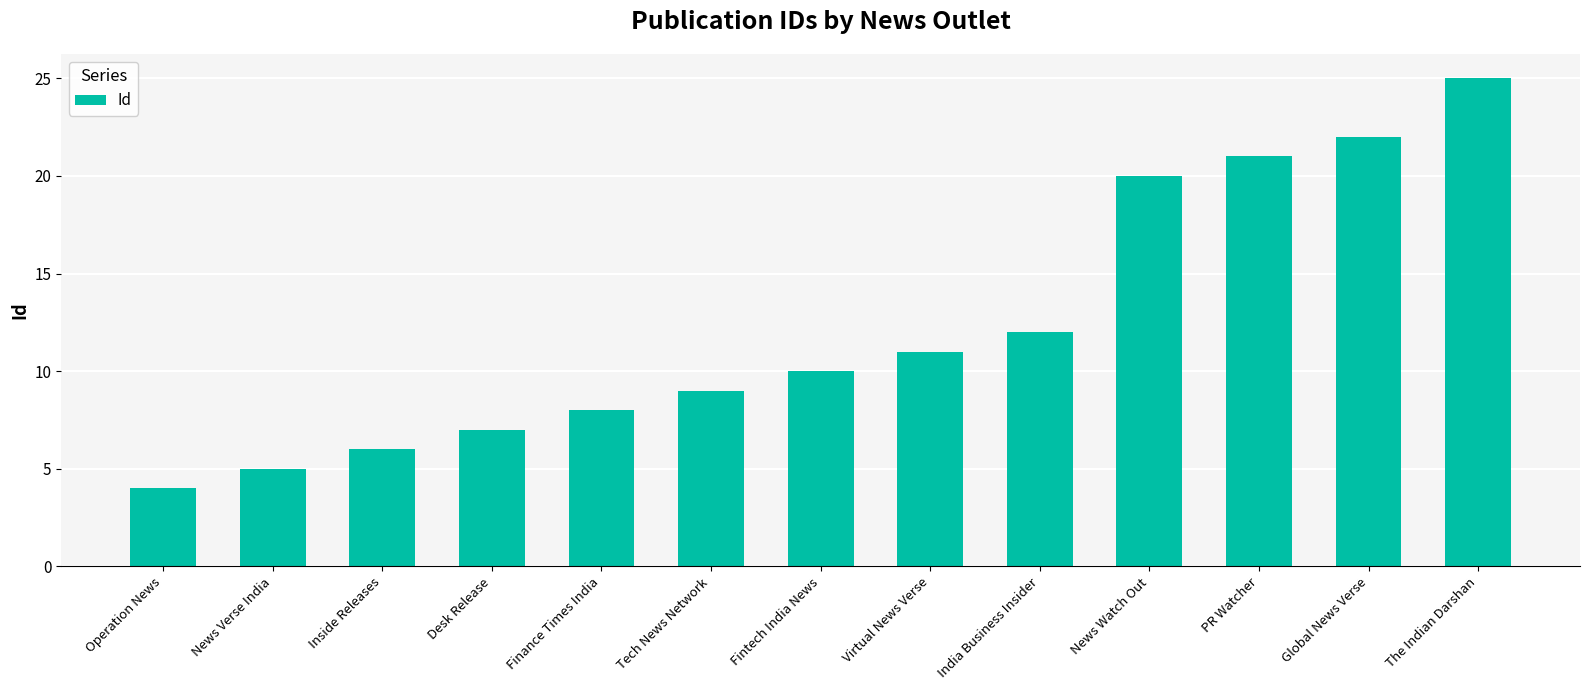

What is the label of the 10th bar from the right?

Desk Release